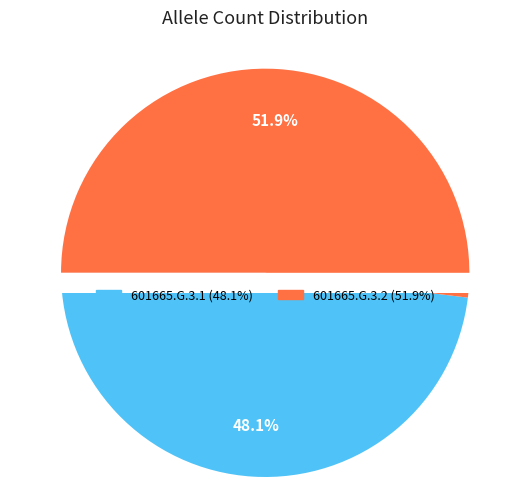

What is the majority slice?

601665.G.3.2